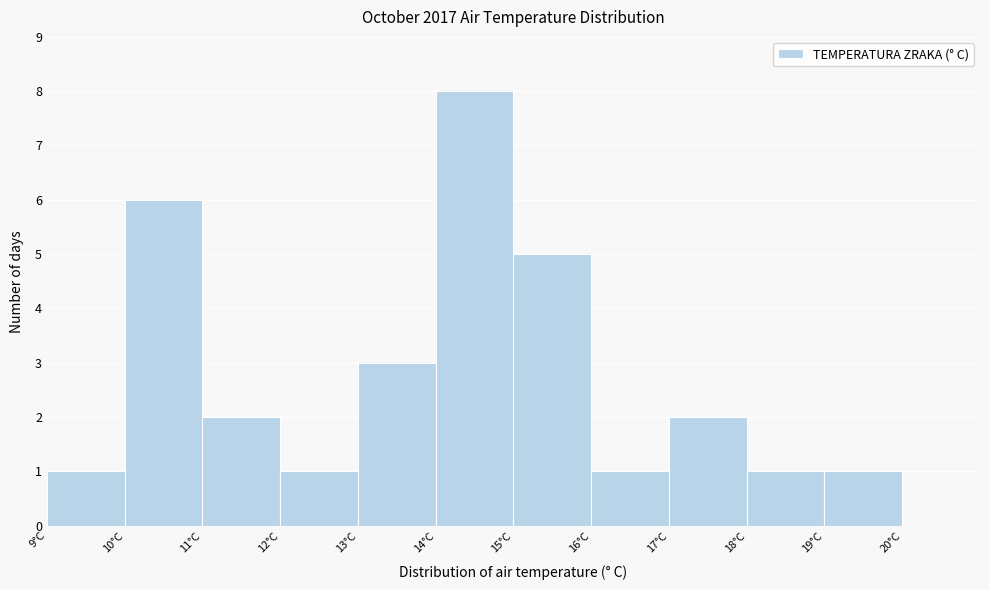

Reading left to right, transcribe this chart: for each bar, give the range it covers on the x-axis and its height. The values are not printed on the chart, so give them approximately, as read against the axis.

9 to 10: 1
10 to 11: 6
11 to 12: 2
12 to 13: 1
13 to 14: 3
14 to 15: 8
15 to 16: 5
16 to 17: 1
17 to 18: 2
18 to 19: 1
19 to 20: 1
20 to 21: 0